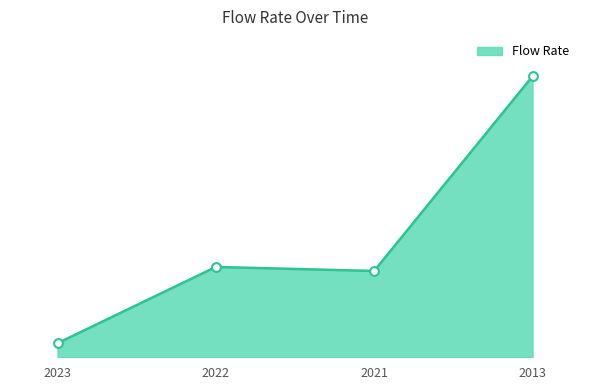

Is this an area chart (filled region under the line)?

Yes